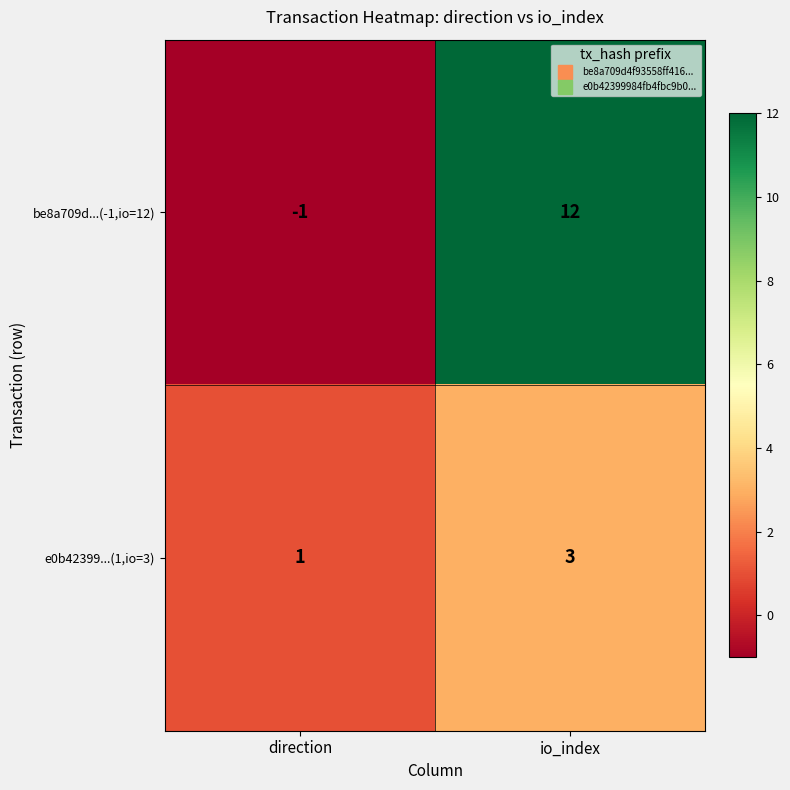

How many negative values does the be8a709d...(-1,io=12) series have?

1